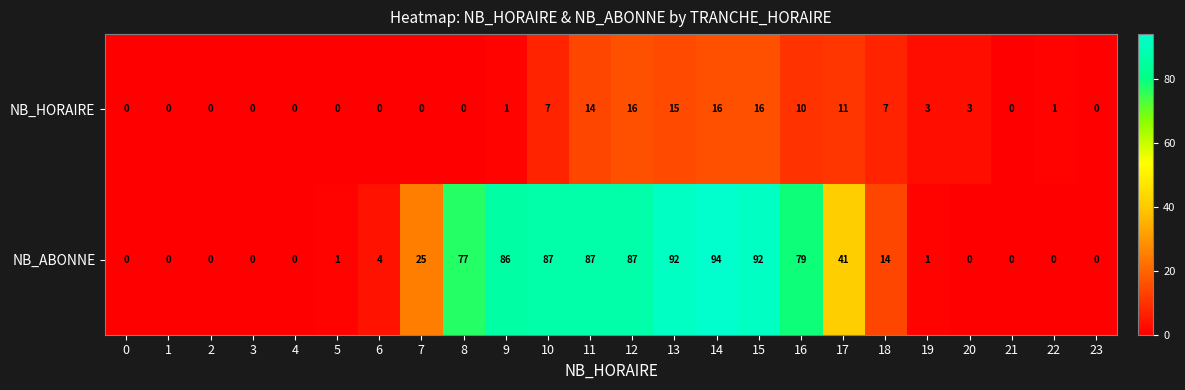

What is the difference between the NB_ABONNE values at 3 and 13?

92